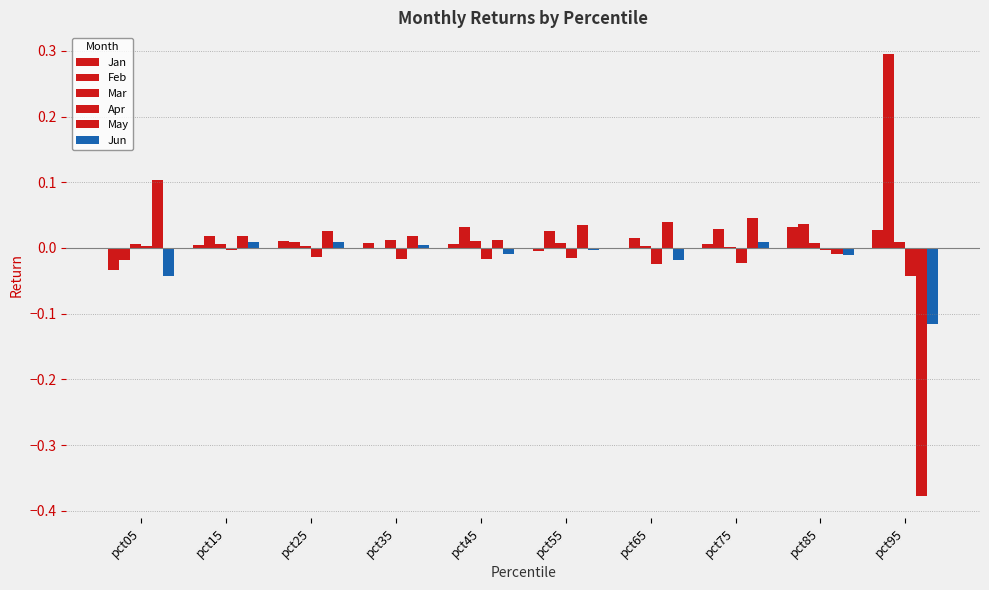

Does the chart contain stacked bars?

No